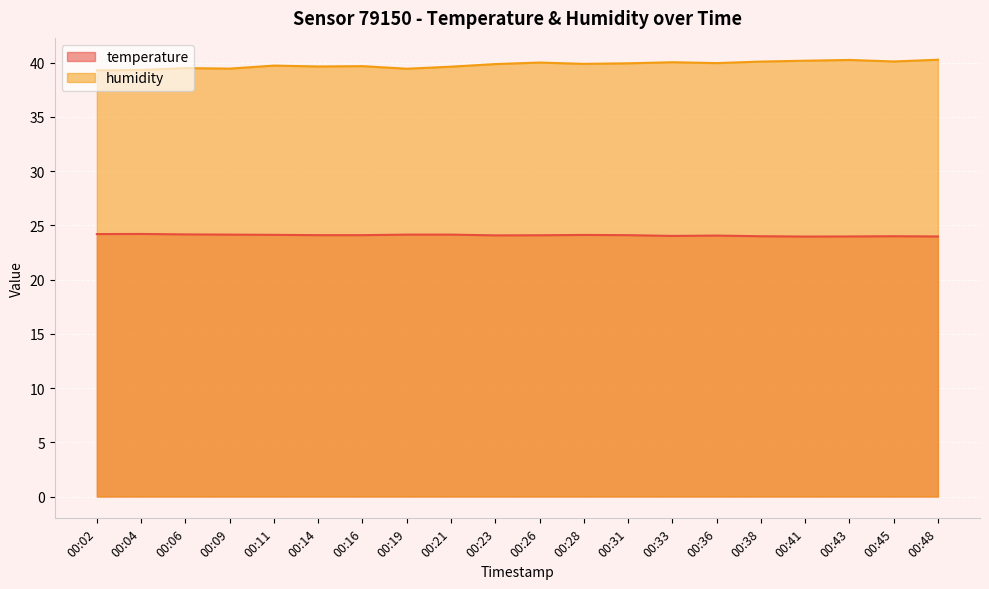

Which has a higher value, 00:38 or 00:45?

00:38